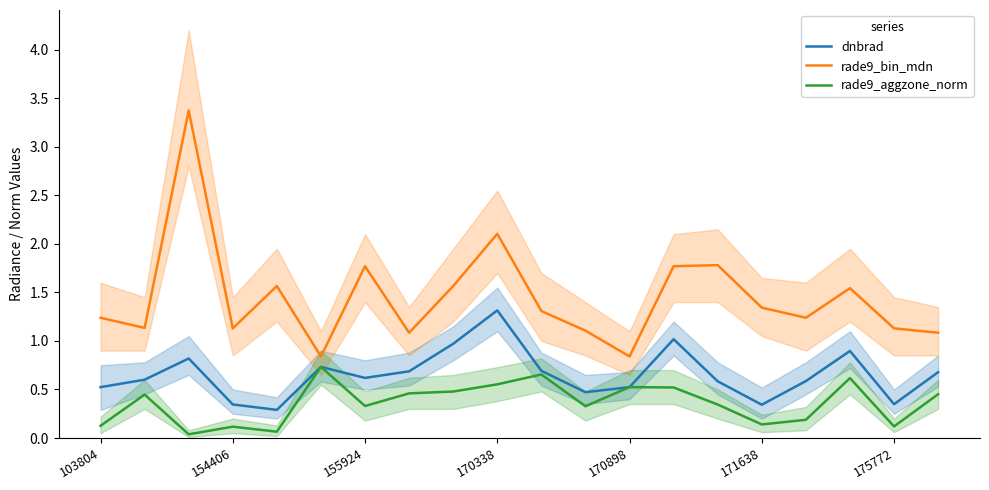

True or false: rade9_bin_mdn and rade9_aggzone_norm cross at least once.

False